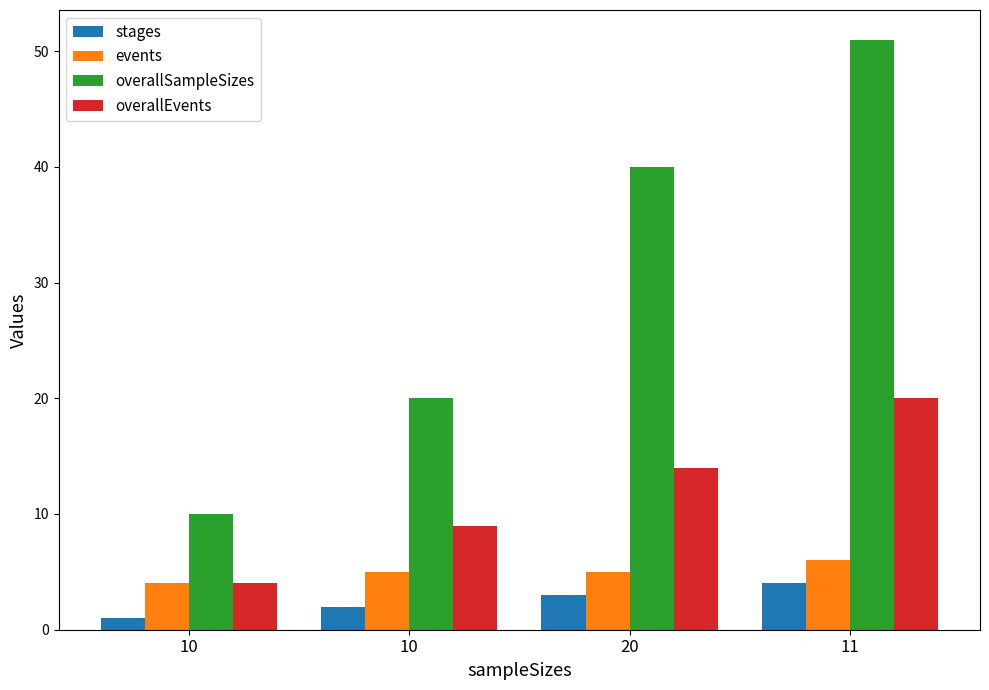

List the series in order of their peak value, highest first.

overallSampleSizes, overallEvents, events, stages